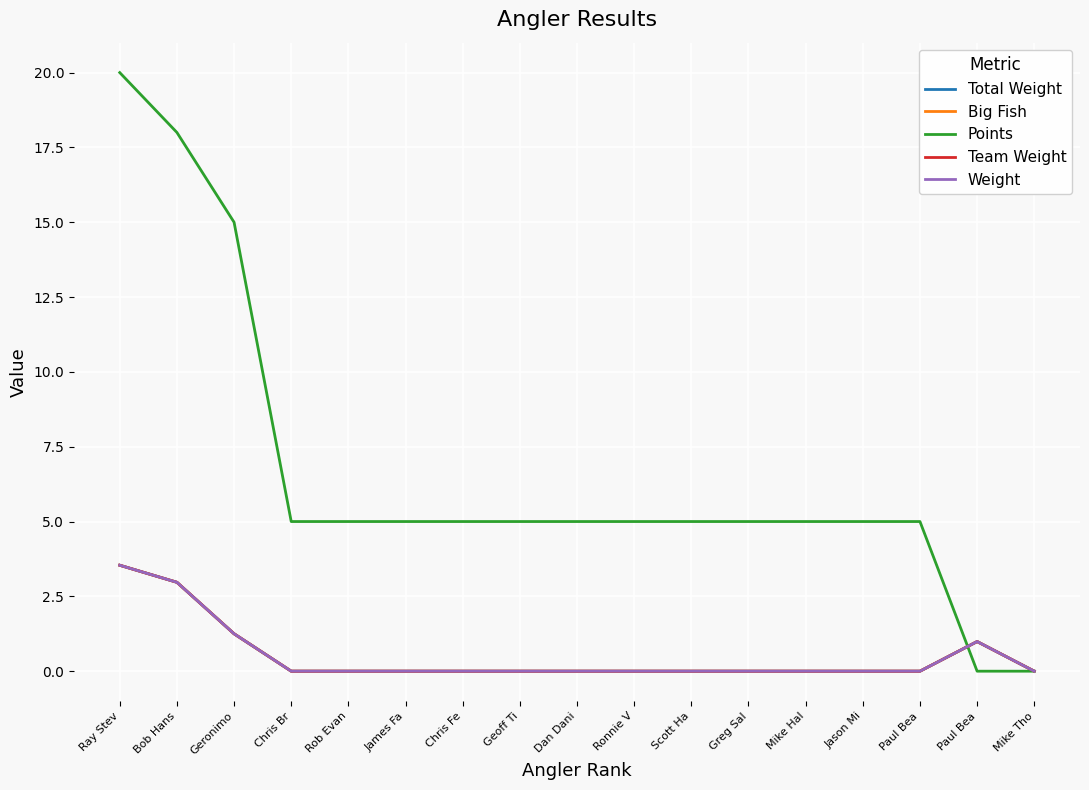

Does the chart have visible grid lines?

Yes